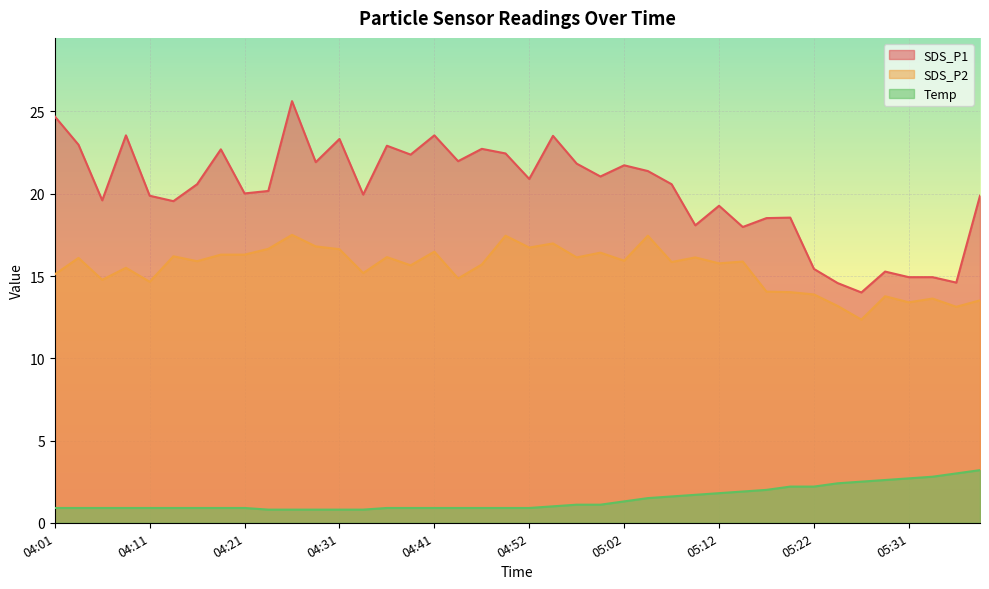

List the labels in order of SDS_P2 value, smallest first.

05:26, 05:36, 05:24, 05:31, 05:39, 05:34, 05:29, 05:22, 05:19, 05:17, 04:11, 04:06, 04:44, 04:01, 04:34, 04:08, 04:39, 04:47, 05:12, 05:07, 05:14, 04:16, 05:02, 04:03, 04:57, 05:09, 04:36, 04:13, 04:18, 04:21, 04:59, 04:41, 04:31, 04:24, 04:52, 04:29, 04:54, 04:49, 05:04, 04:26